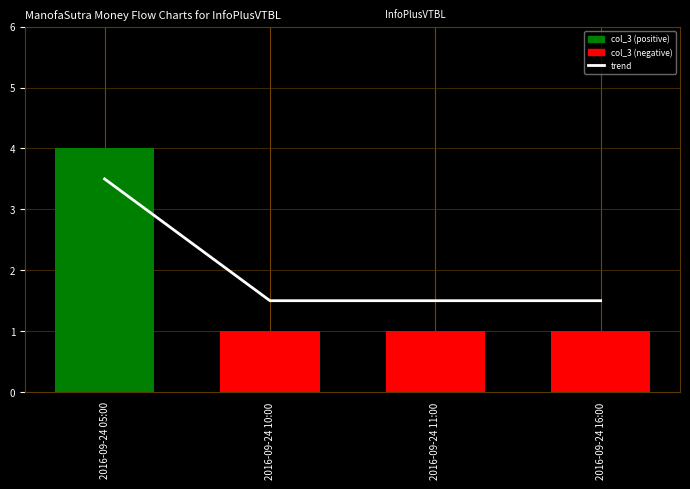

What is the minimum value shown in the chart?

1.0